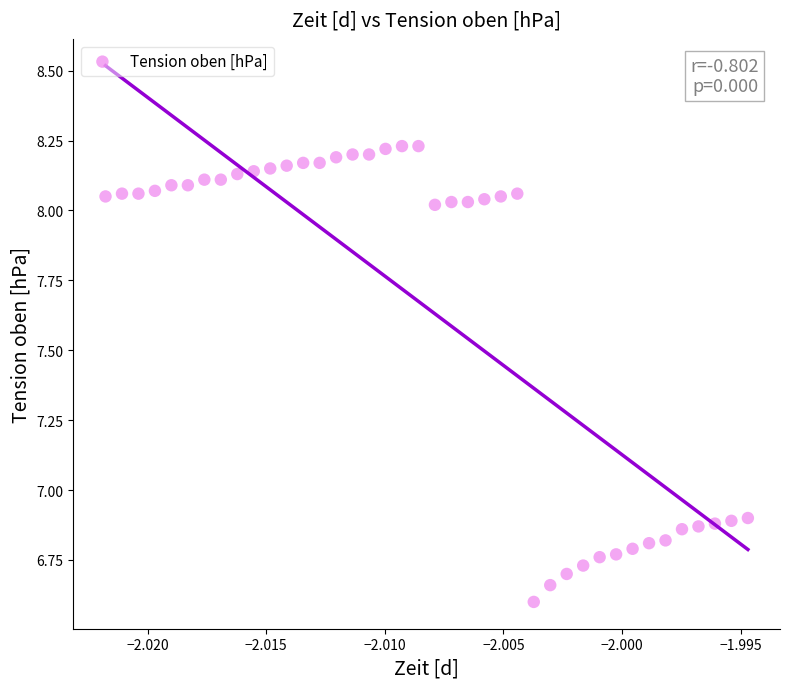

What is the range of Y values (max minus min)?

1.6